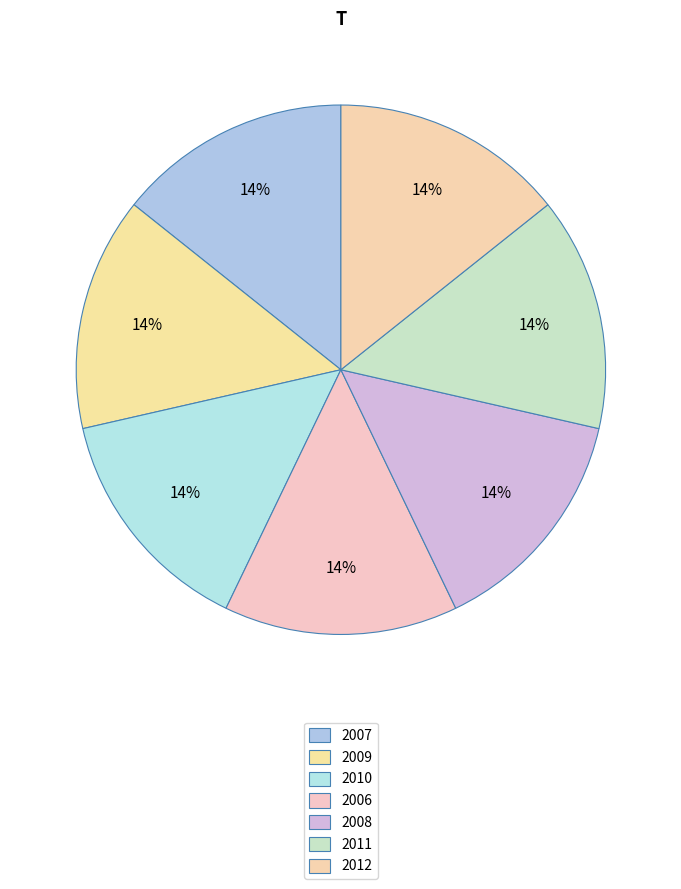

What percentage is the 2008 slice, to the nearest percent?

14%